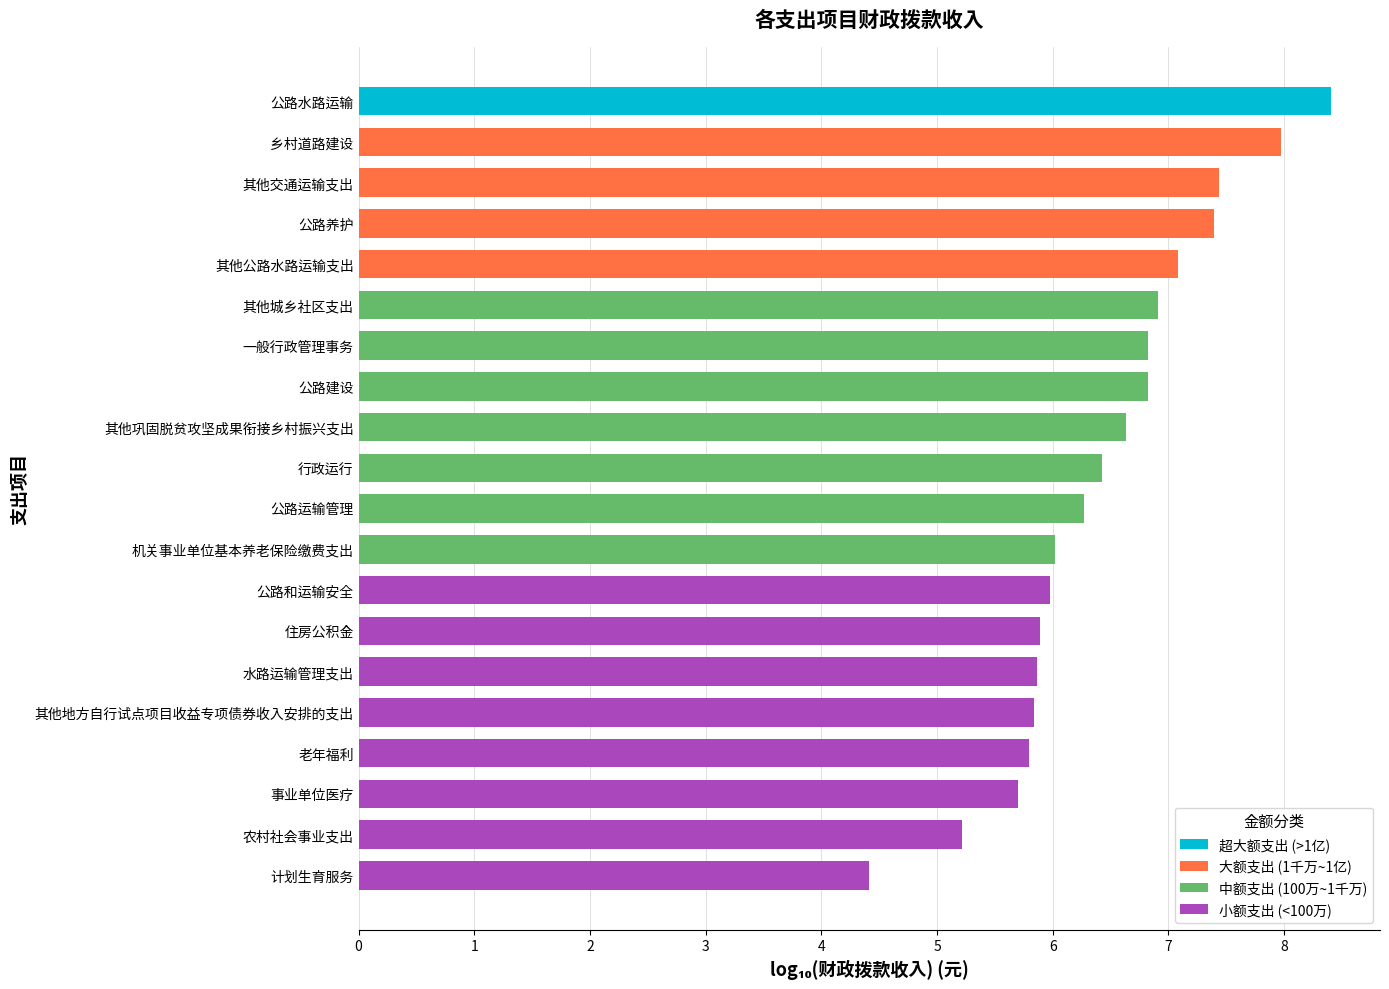

Count the number of data series in this chart.

1